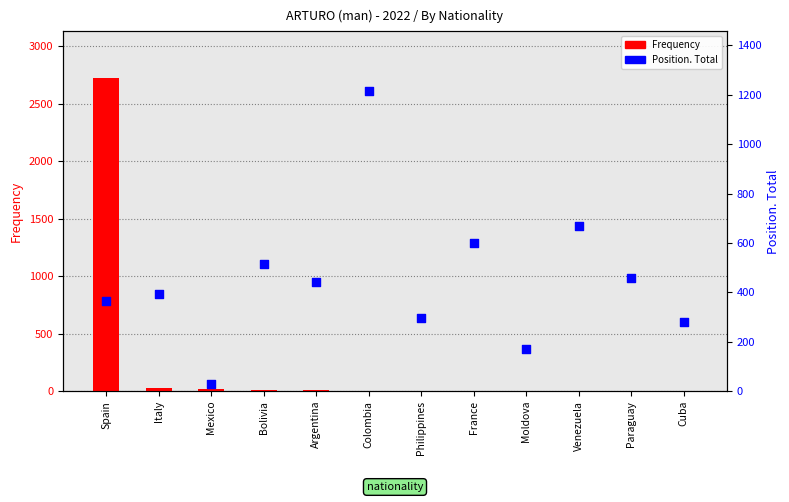

Is the value of Position. Total at Venezuela greater than the value of Frequency at Paraguay?

Yes